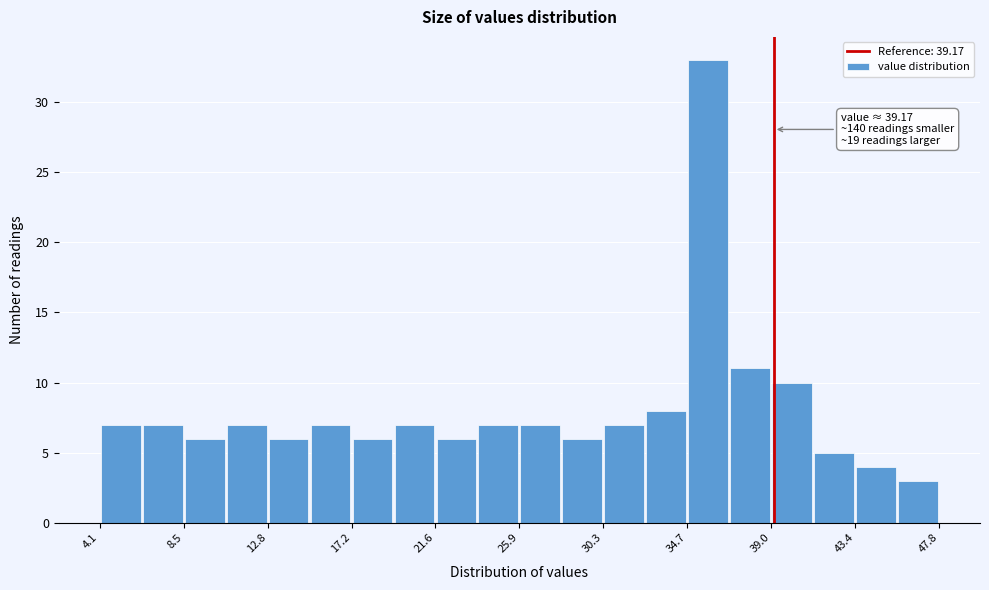

Which range on the x-axis has the tallest bar?

34.5 to 37.0